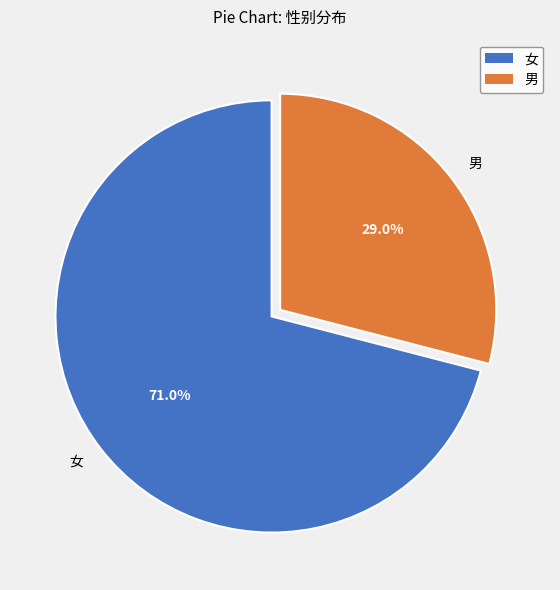

To the nearest percent, what is the combined percentage of 男 and 女?

100%